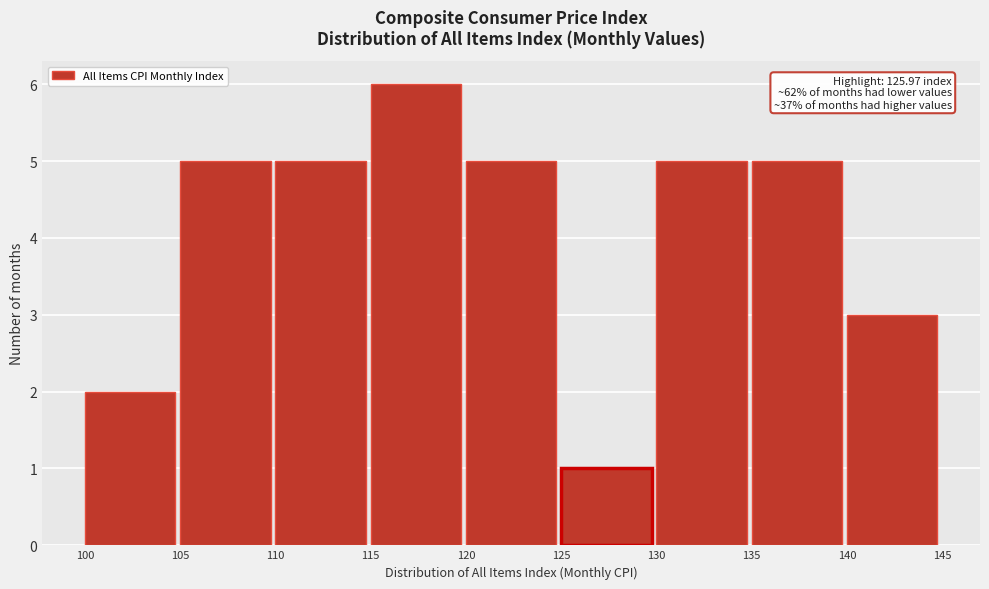

Which range on the x-axis has the tallest bar?

115 to 120